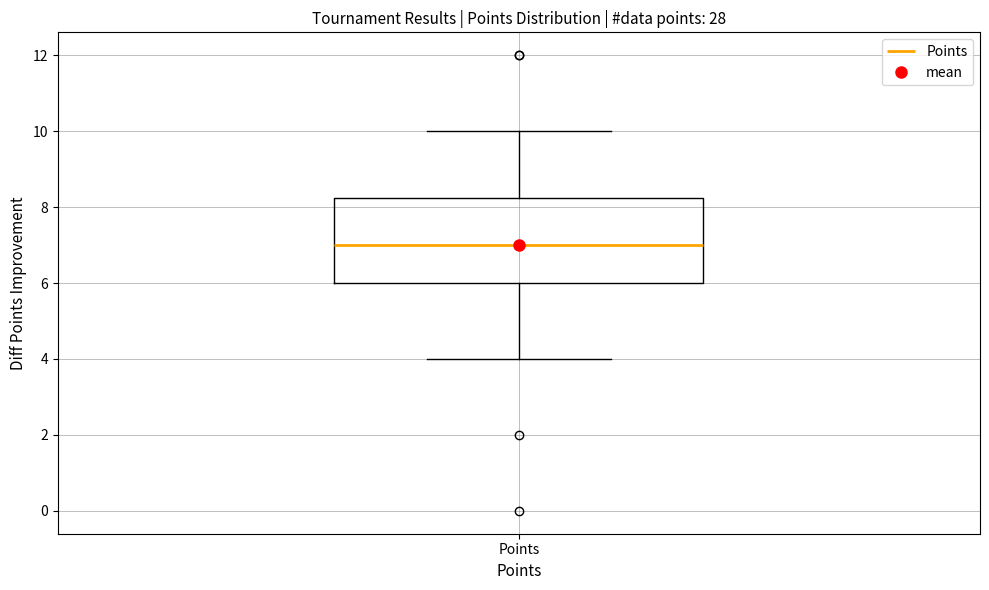

Transcribe this box plot: give where the median line is, the range the box spans, and where the two whiskers end, as read against the y-axis. The values are not printed on the chart, so give them approximately, as read against the axis.

median 7.0, box 6.0 to 8.2, whiskers 4.0 to 10.0